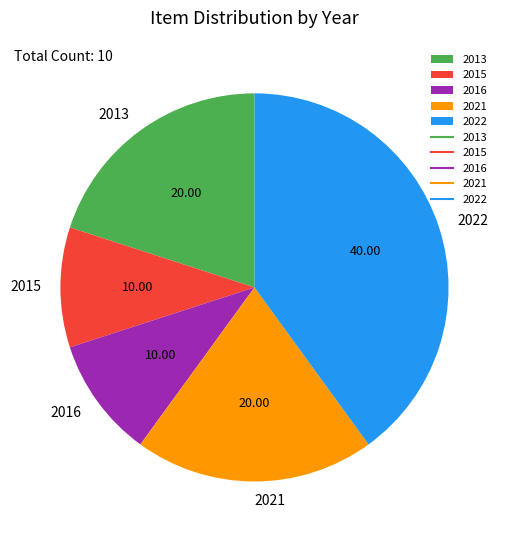

Approximately how many times larger is the value at 2013 compared to 2016?

2.0